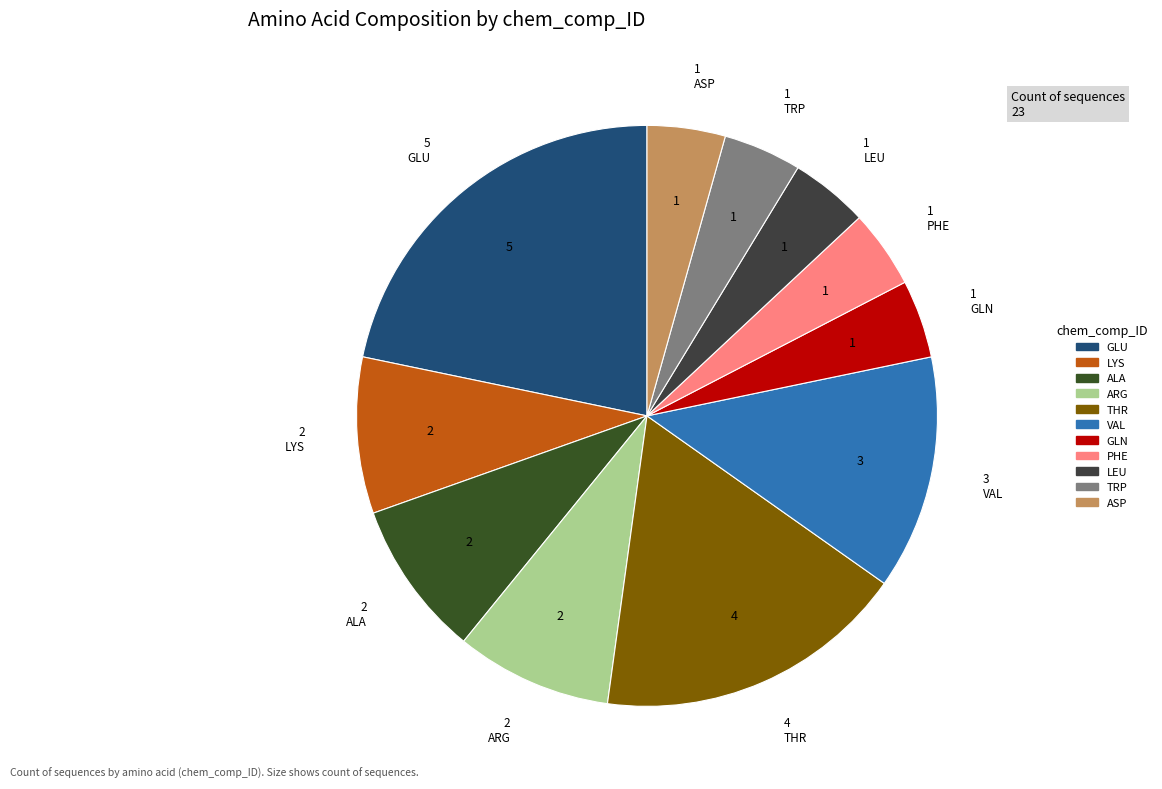

Which has a higher value, ARG or GLN?

ARG